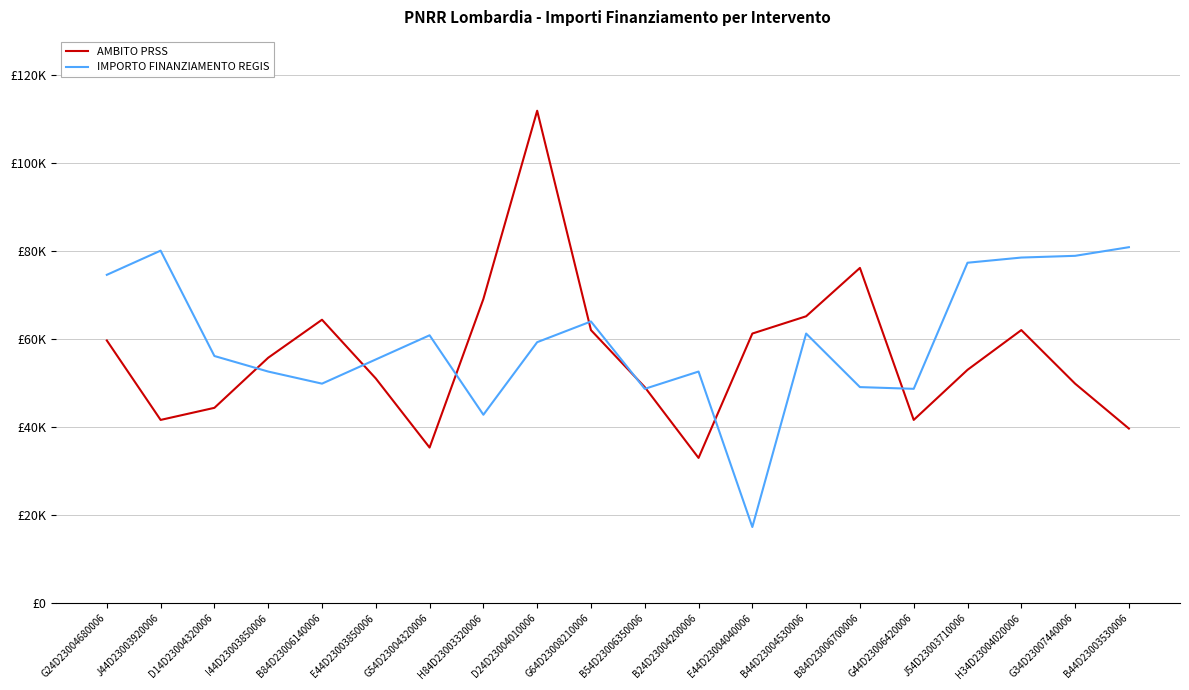

Where is the first local minimum for IMPORTO FINANZIAMENTO REGIS?

B84D23006140006